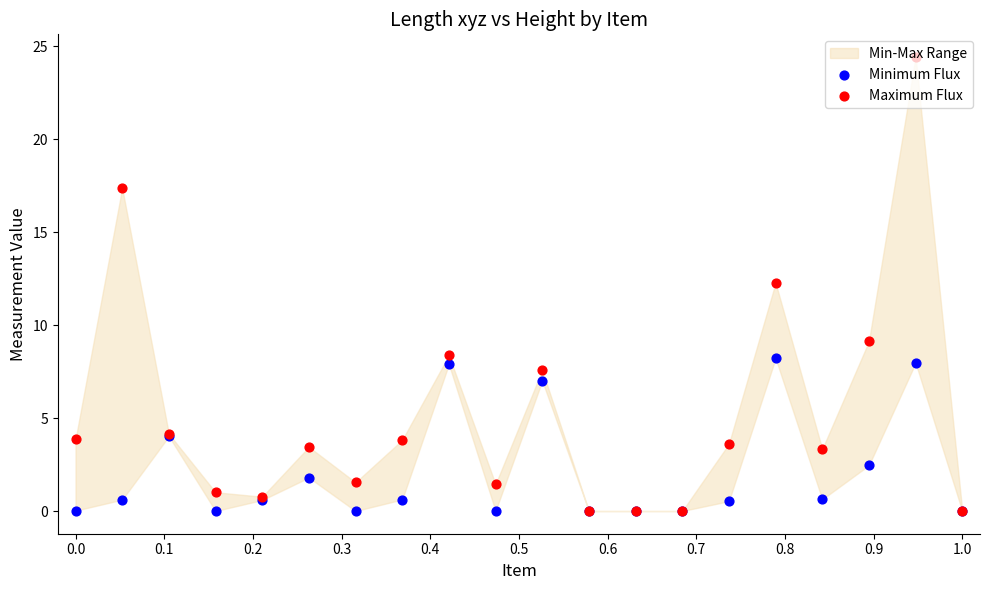

At how many categories does at least one series exceed 9?

4